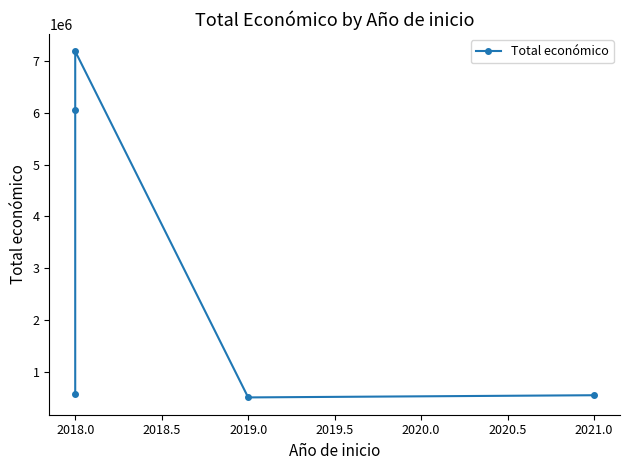

At which category does the data reach its first local valley?

2019.0